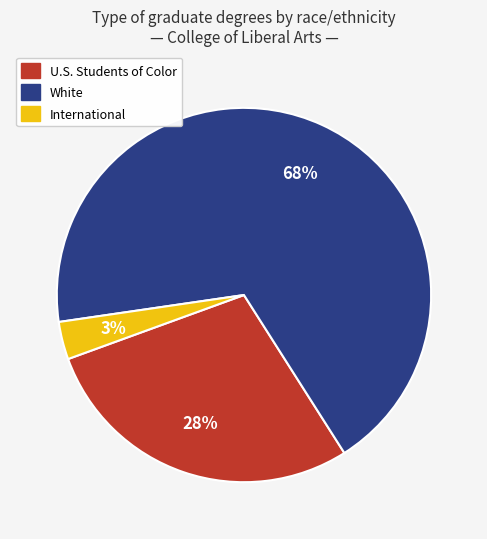

To the nearest percent, what portion does International represent?

3%